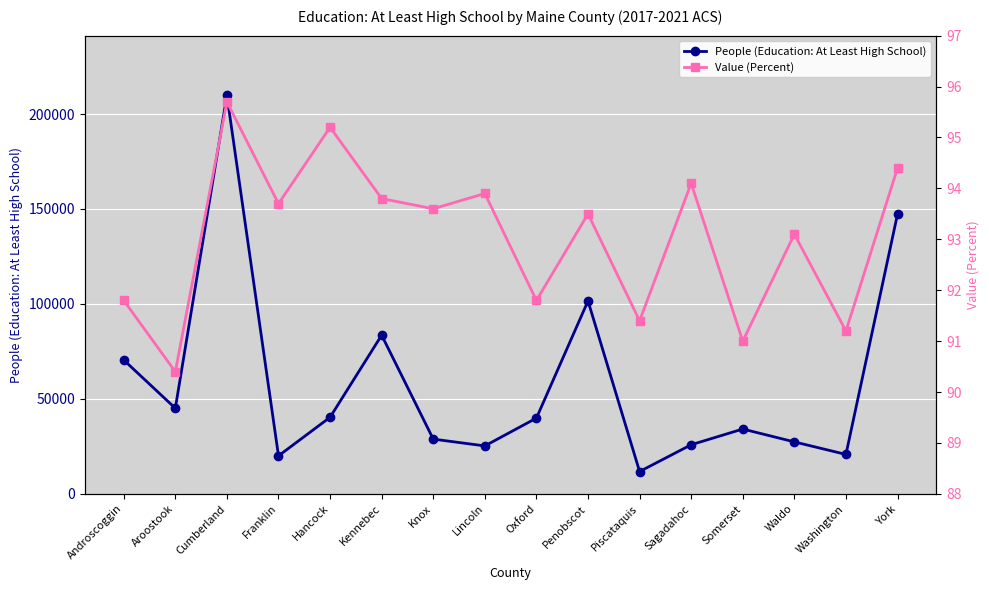

Is this an area chart (filled region under the line)?

No